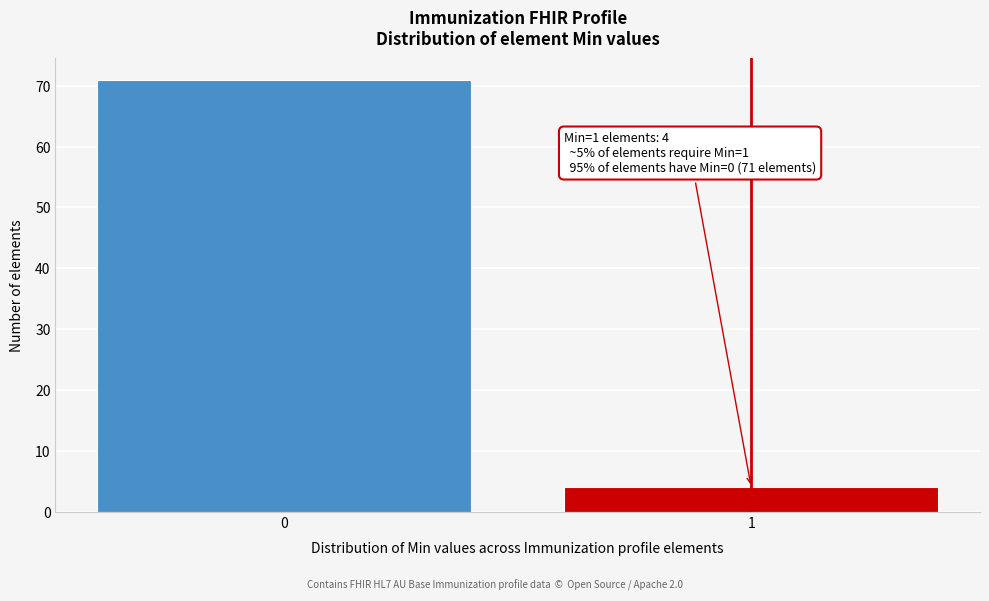

Reading right to left, extract all data points from this chart.

1=4	0=71